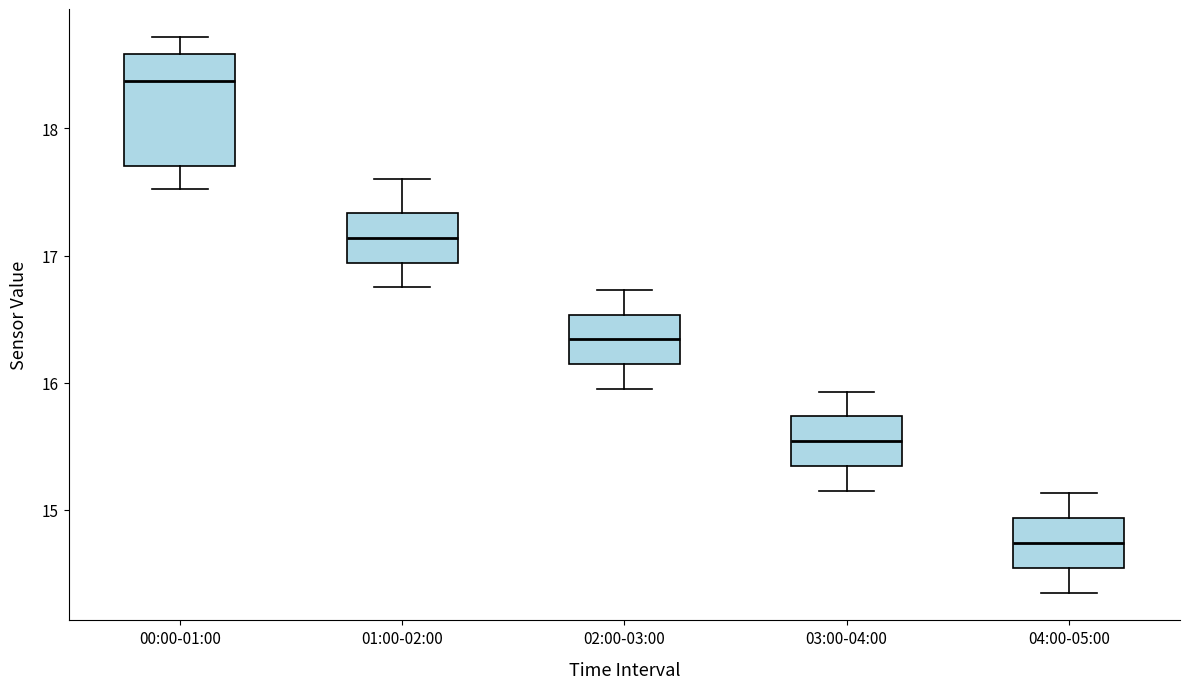

Which box is the tallest, from its lower edge to its upper edge?

00:00-01:00